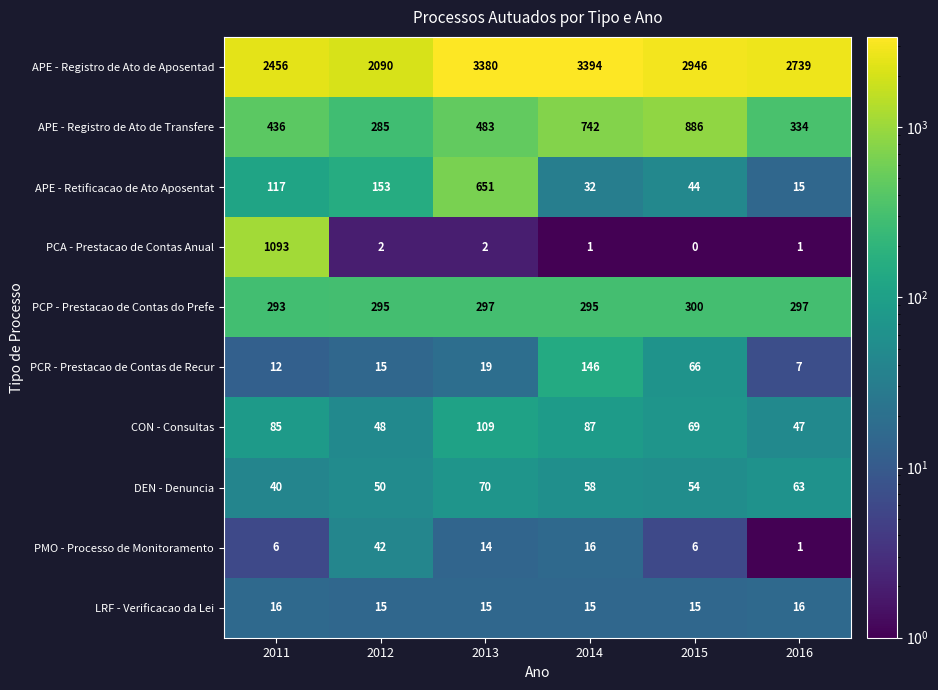

The PMO - Processo de Monitoramento series shows 65 at 2012. True or false?

False